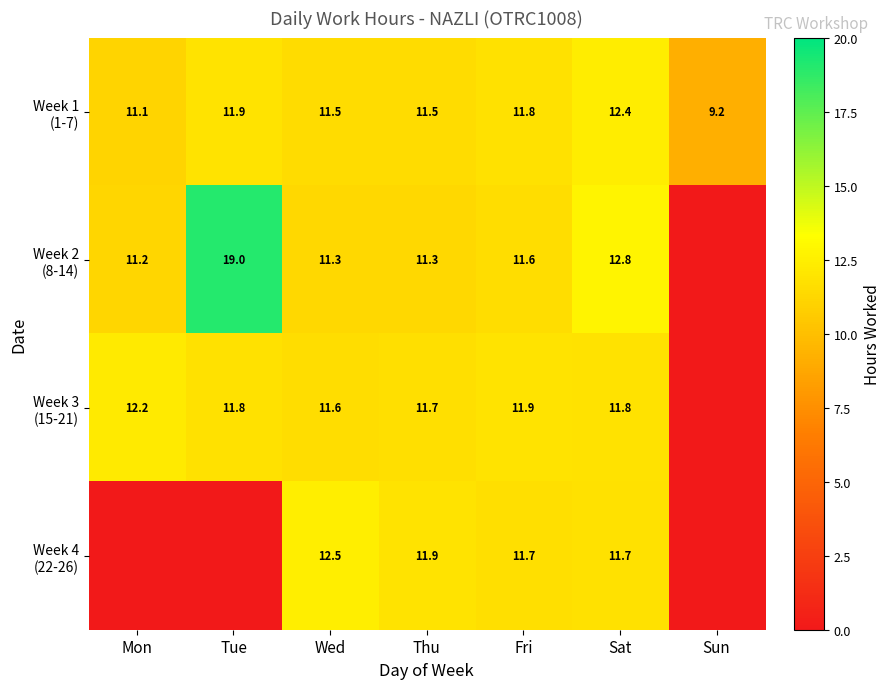

What is the difference between the highest and lowest values at Fri?

0.3